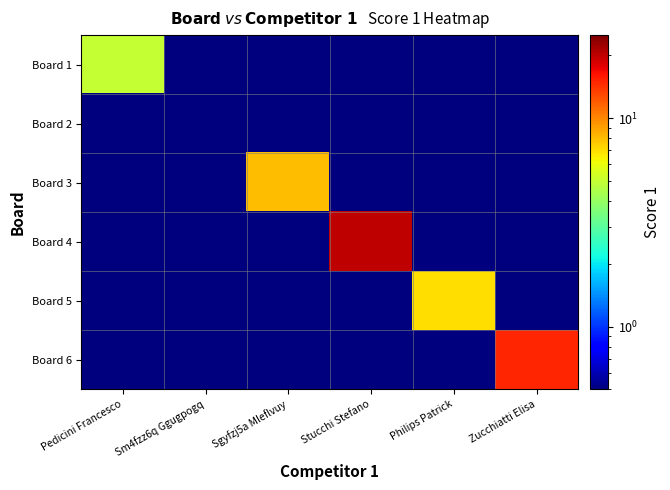

Rank the series by their maximum value, from lowest to highest.

Board 2, Board 1, Board 5, Board 3, Board 6, Board 4